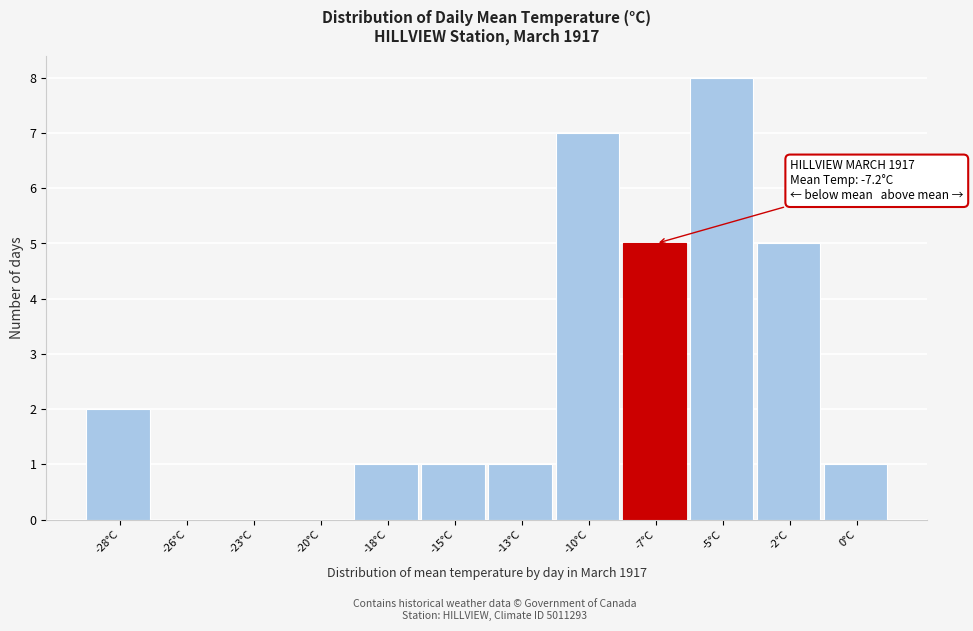

Reading left to right, list all the values displayed in this chart.

-28°C=2	-26°C=0	-23°C=0	-20°C=0	-18°C=1	-15°C=1	-13°C=1	-10°C=7	-7°C=5	-5°C=8	-2°C=5	0°C=1